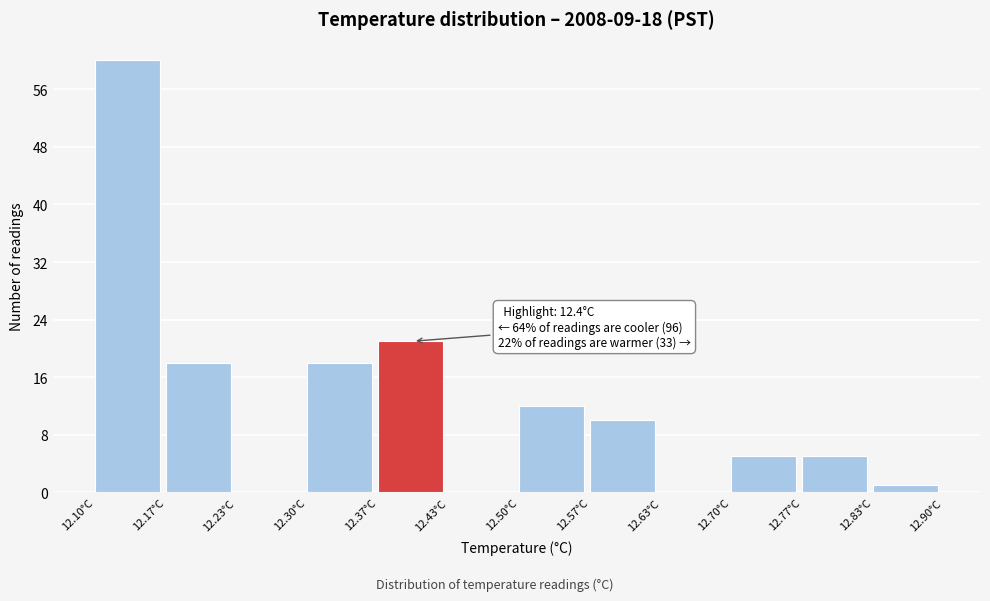

Which range on the x-axis has the tallest bar?

12.10 to 12.17